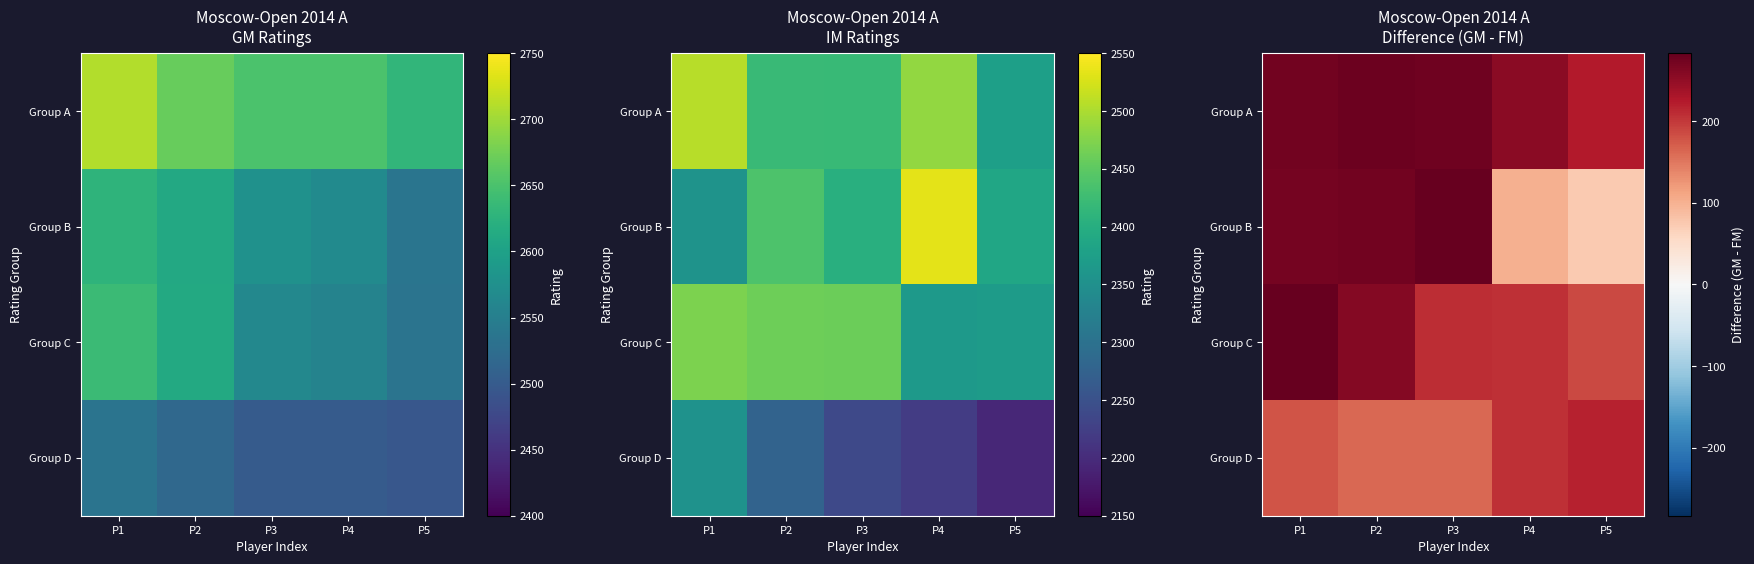

Rank the series at P1 from lowest to highest value.

Group D, Group B, Group A, Group C